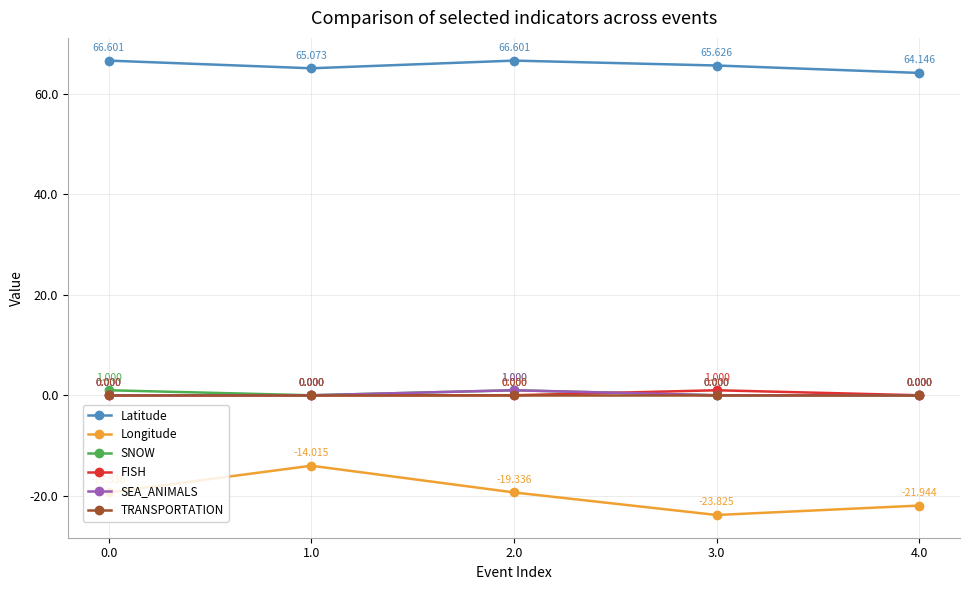

What is the label of the 2nd point from the left?

1.0